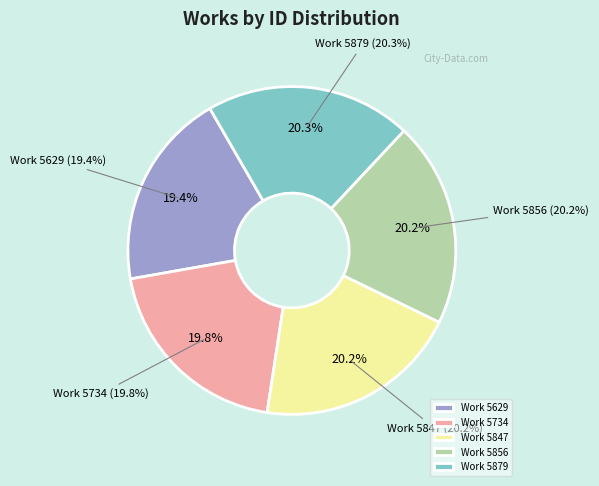

Does any single category account for the majority?

No